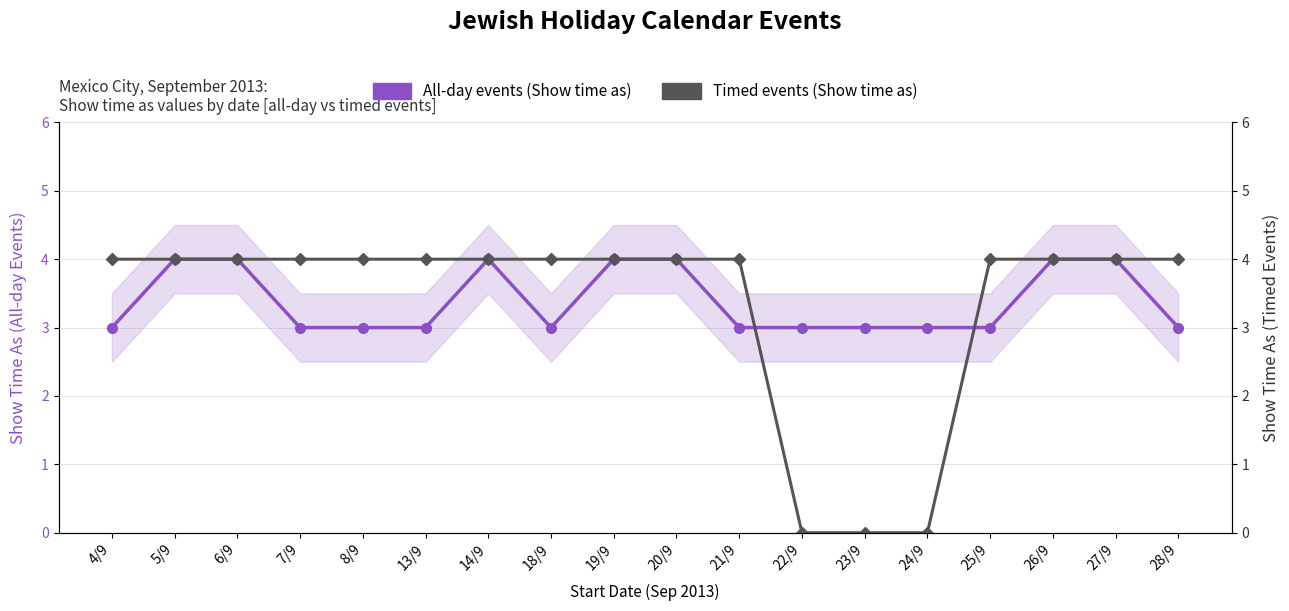

The Timed events (Show time as) series shows 4 at 4/9. True or false?

True